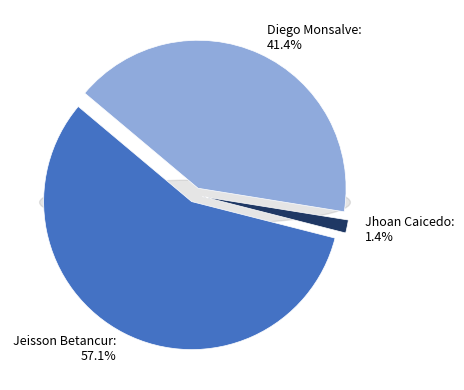

True or false: Diego Monsalve accounts for 30% of the total.

False